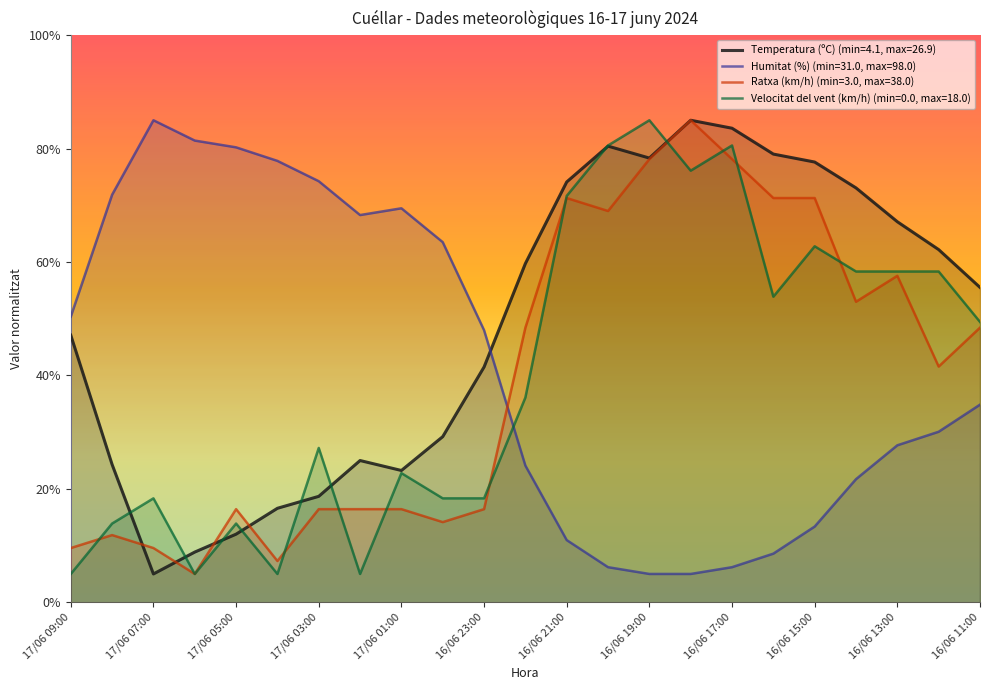

What are all the series names shown in the legend?

Temperatura (ºC) (min=4.1, max=26.9), Humitat (%) (min=31.0, max=98.0), Ratxa (km/h) (min=3.0, max=38.0), Velocitat del vent (km/h) (min=0.0, max=18.0)